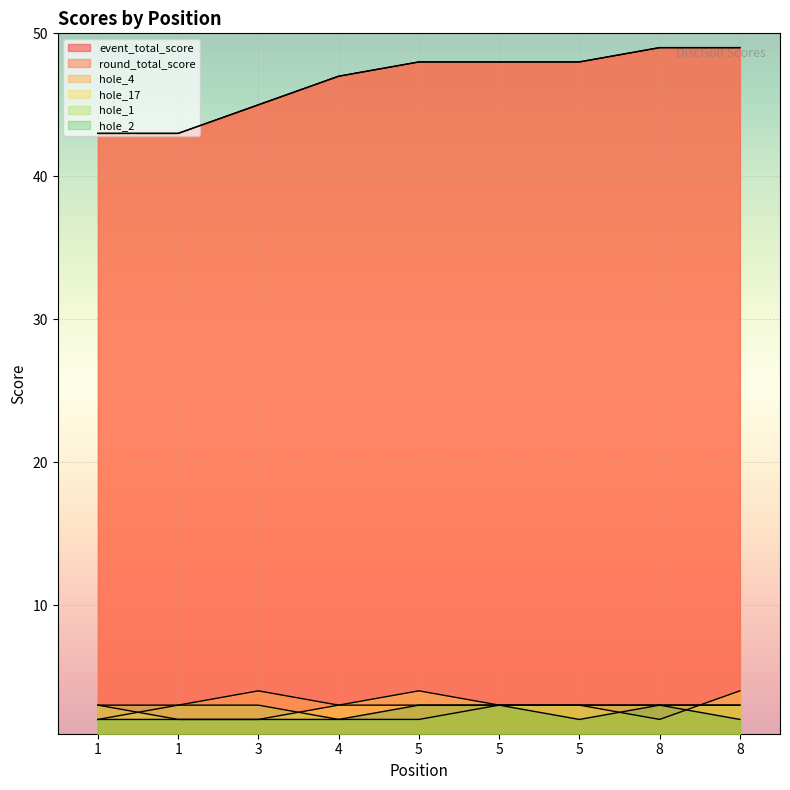

Which series has the largest total across all categories?

event_total_score